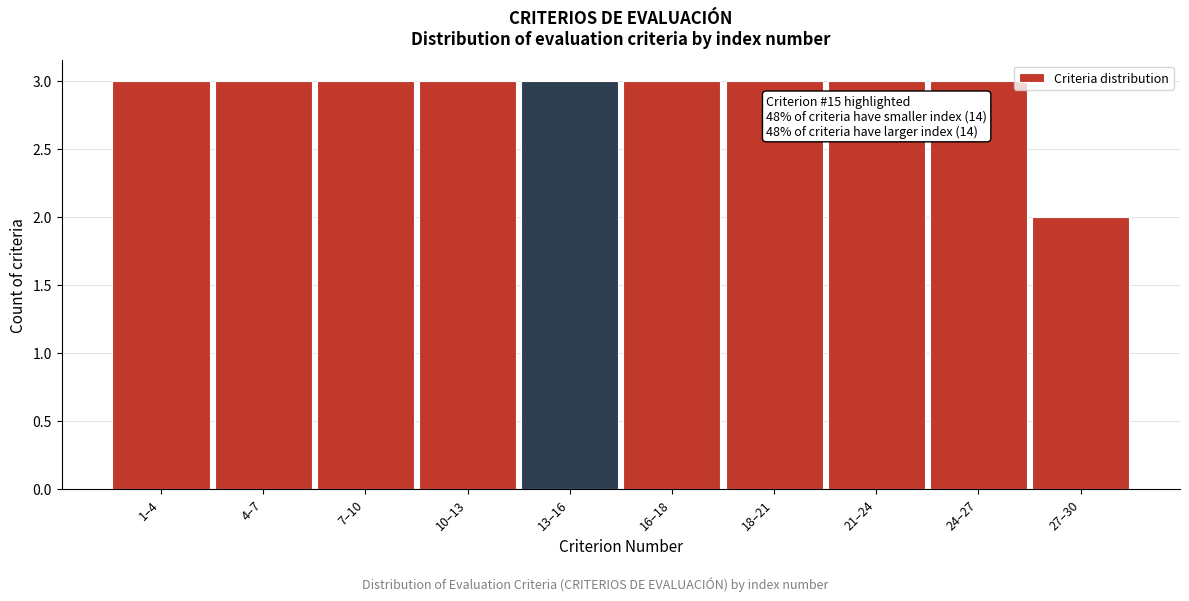

Reading left to right, transcribe all the data shown in this chart.

1–4=3	4–7=3	7–10=3	10–13=3	13–16=3	16–18=3	18–21=3	21–24=3	24–27=3	27–30=2